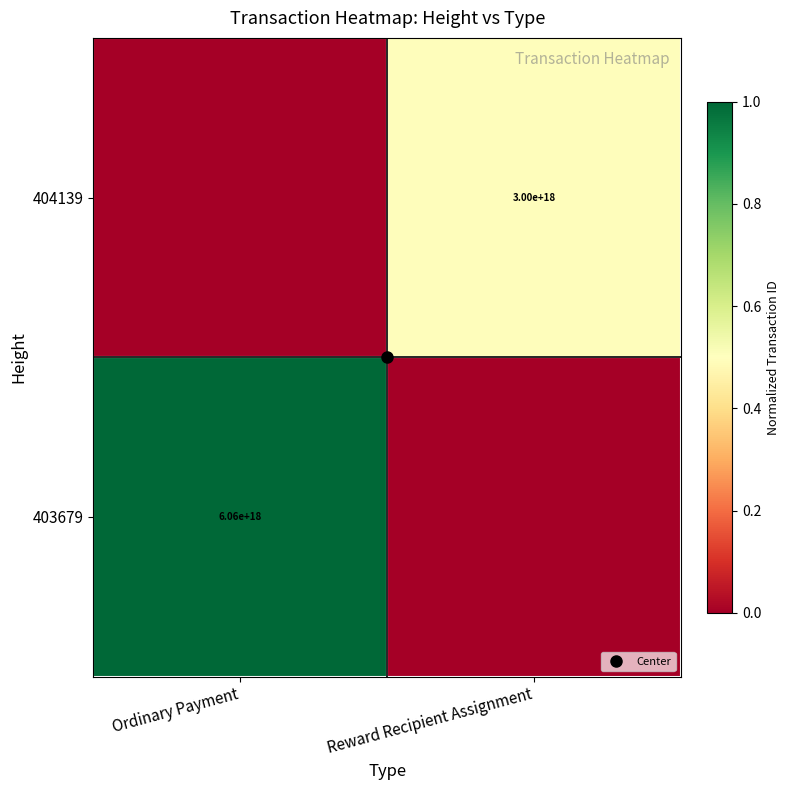

Read the 404139 value at Reward Recipient Assignment.

0.5